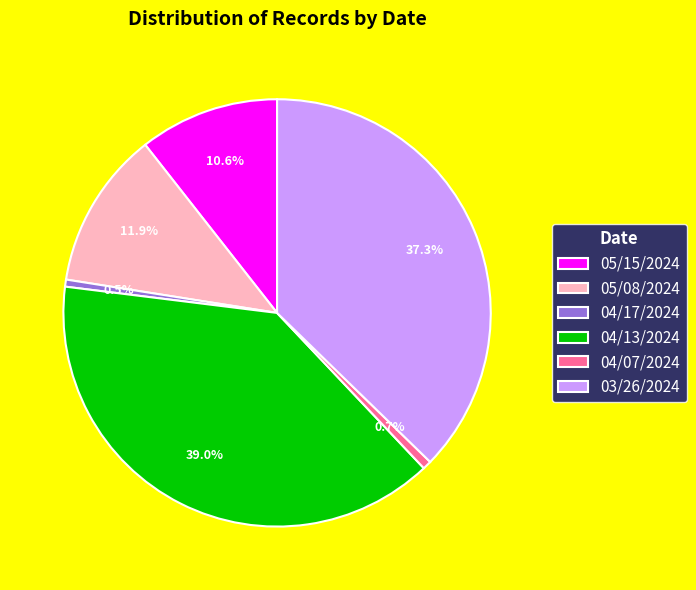

Is 03/26/2024 the majority of the pie?

No